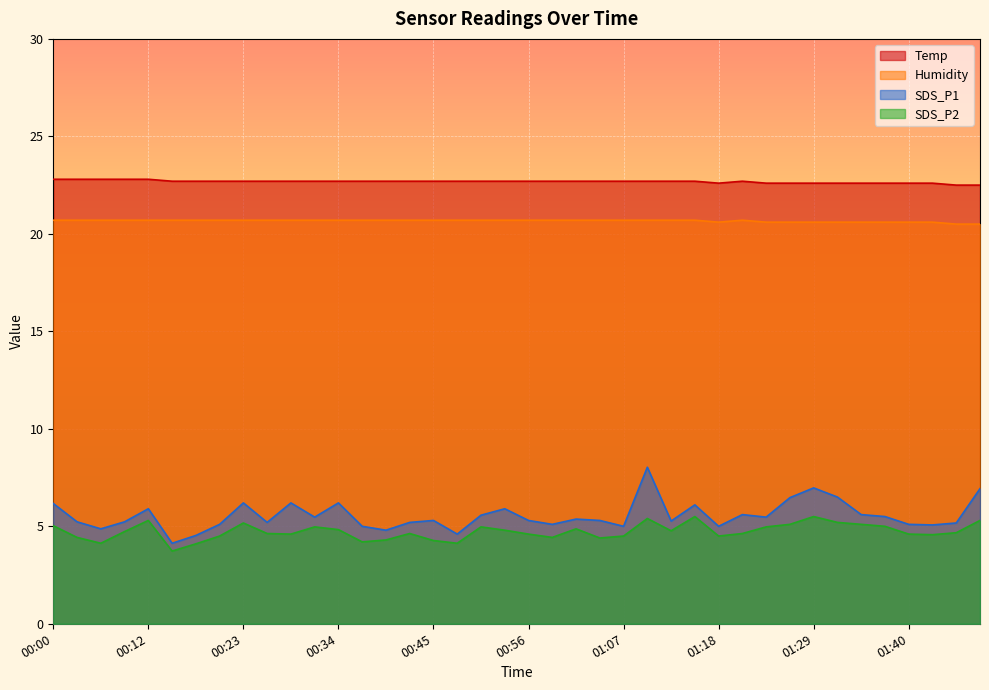

At which label does Temp reach its peak?

00:00